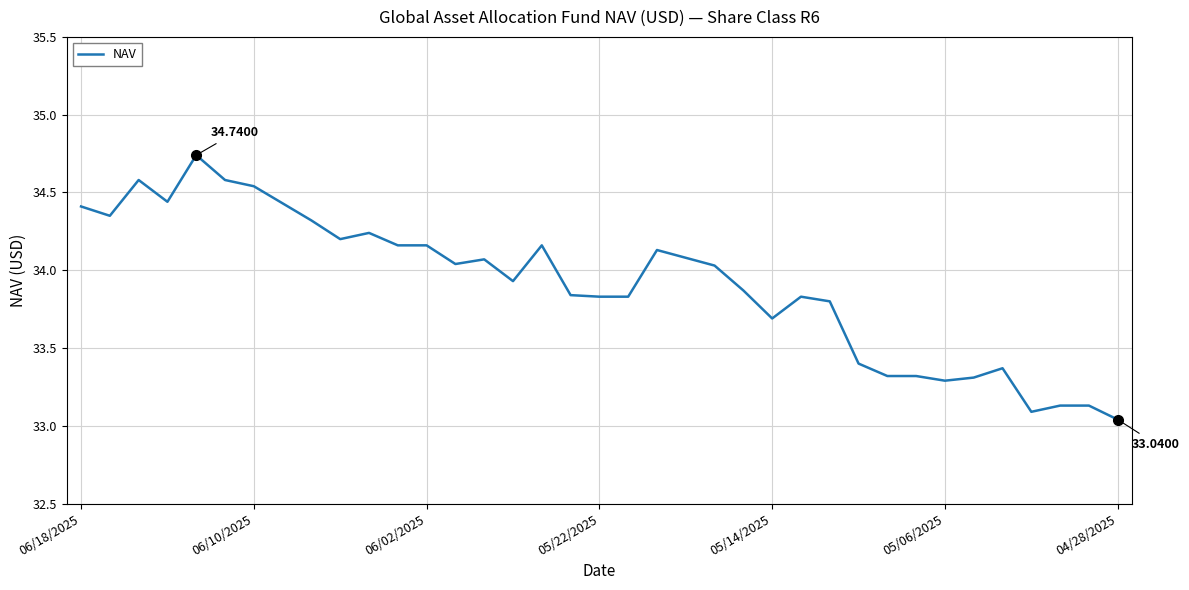

What is the difference between the maximum and minimum values?

1.7